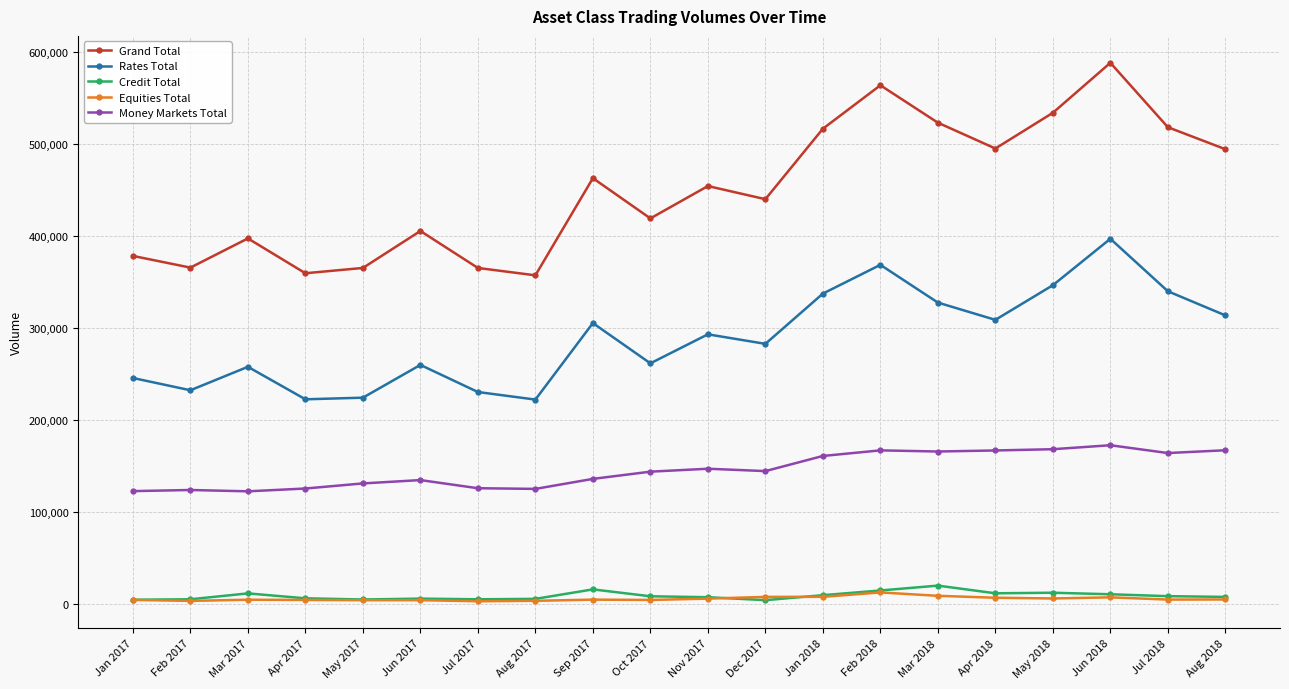

Does the chart display data point markers on the line(s)?

Yes